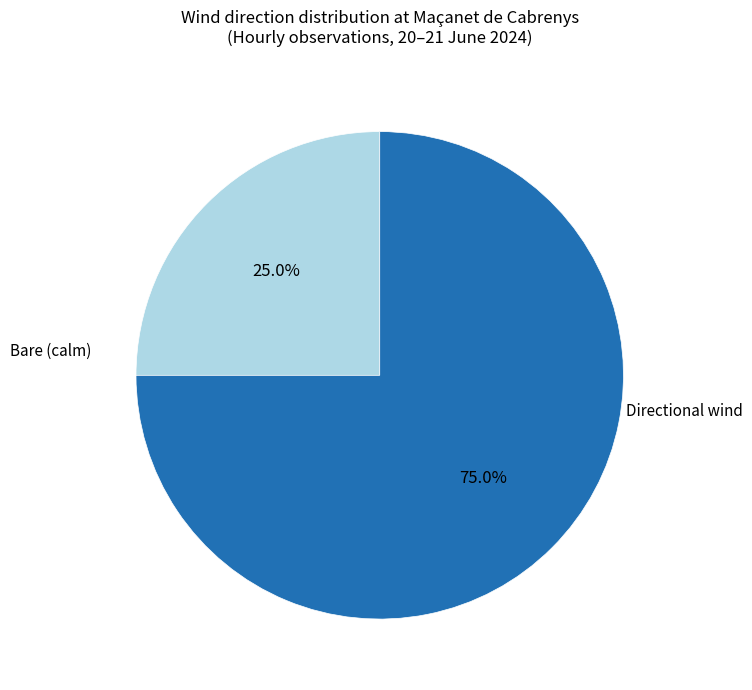

To the nearest percent, what is the difference between the largest and smallest slice percentages?

50%